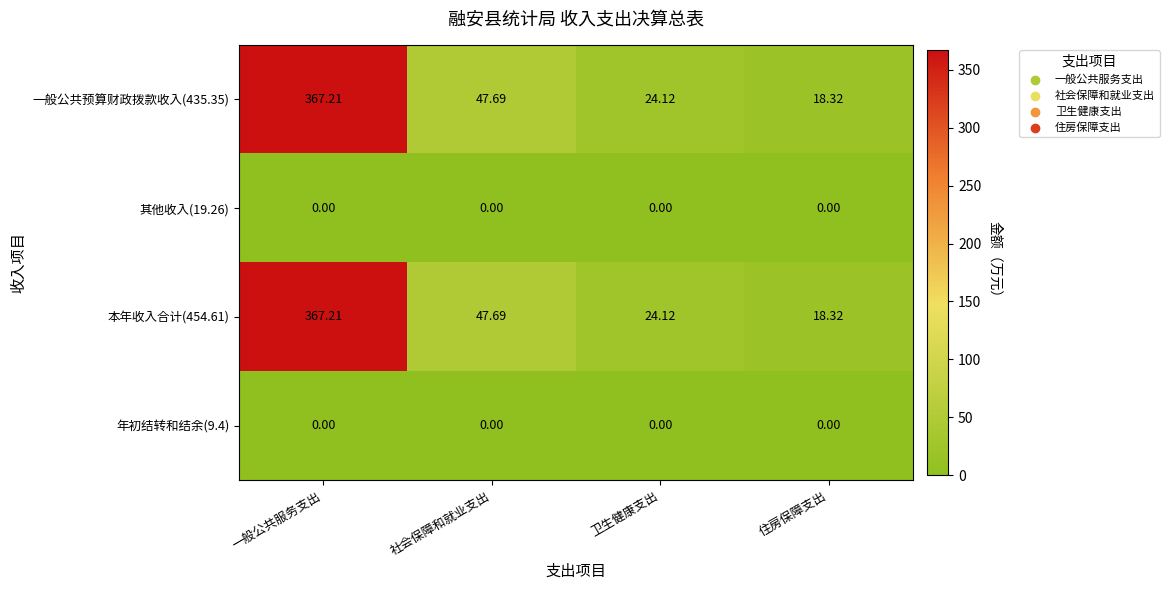

Which category has the highest value across all series?

一般公共服务支出